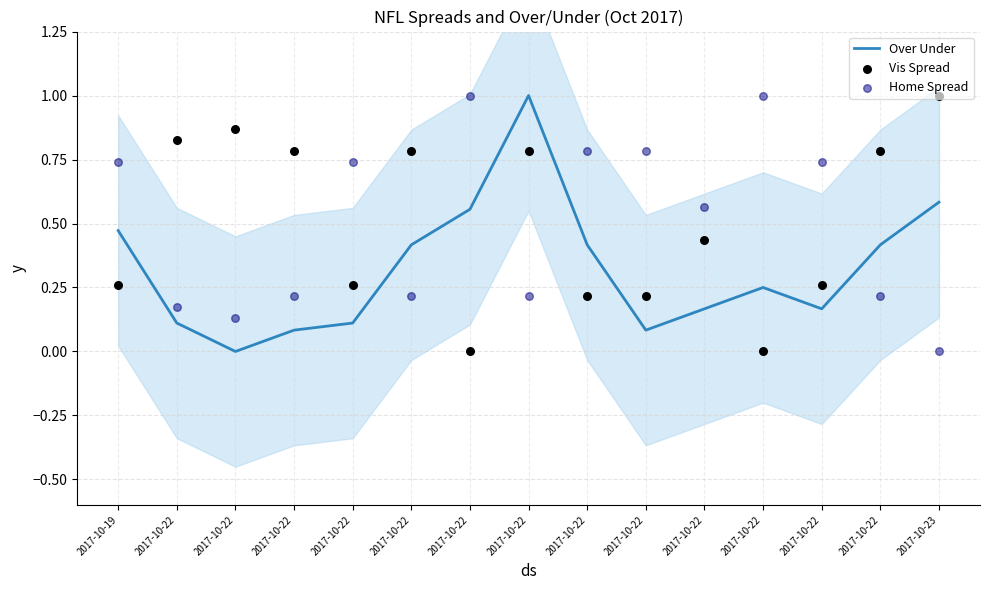

At how many categories does at least one series exceed 0?

15